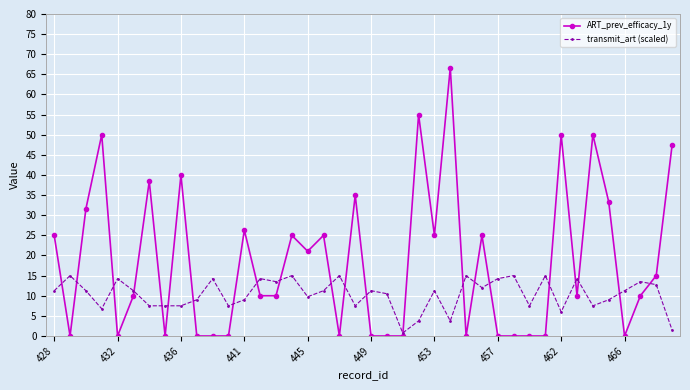

Which series has the widest spread of values?

ART_prev_efficacy_1y